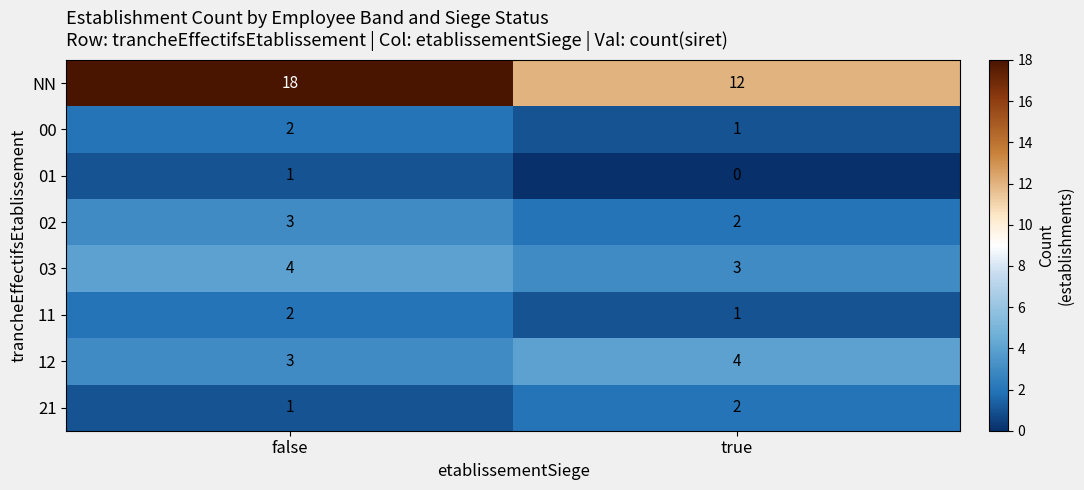

Reading left to right, extract all data points from this chart.

NN: 18	12
00: 2	1
01: 1	0
02: 3	2
03: 4	3
11: 2	1
12: 3	4
21: 1	2